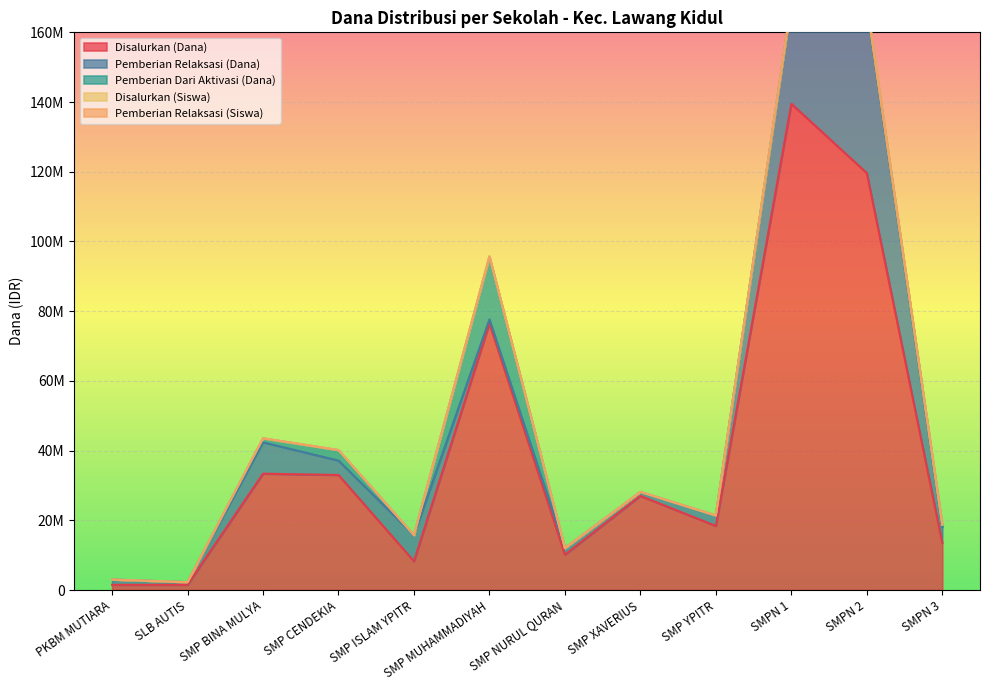

Where is the first local minimum for Pemberian Relaksasi (Siswa)?

SLB AUTIS